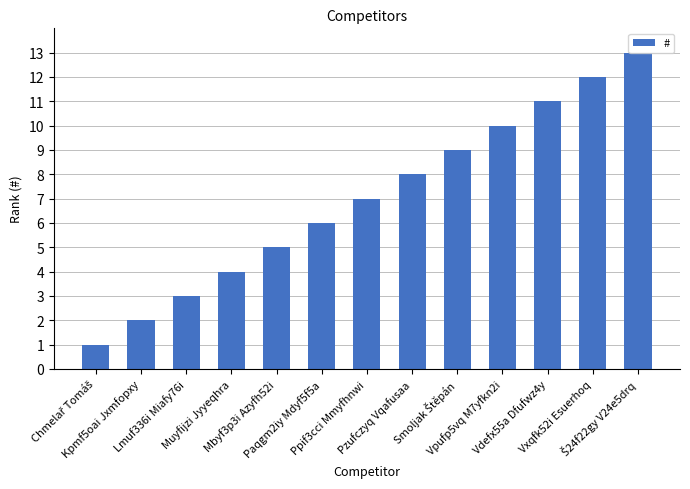

What is the label of the 11th bar from the right?

Lmuf336i Miafy76i